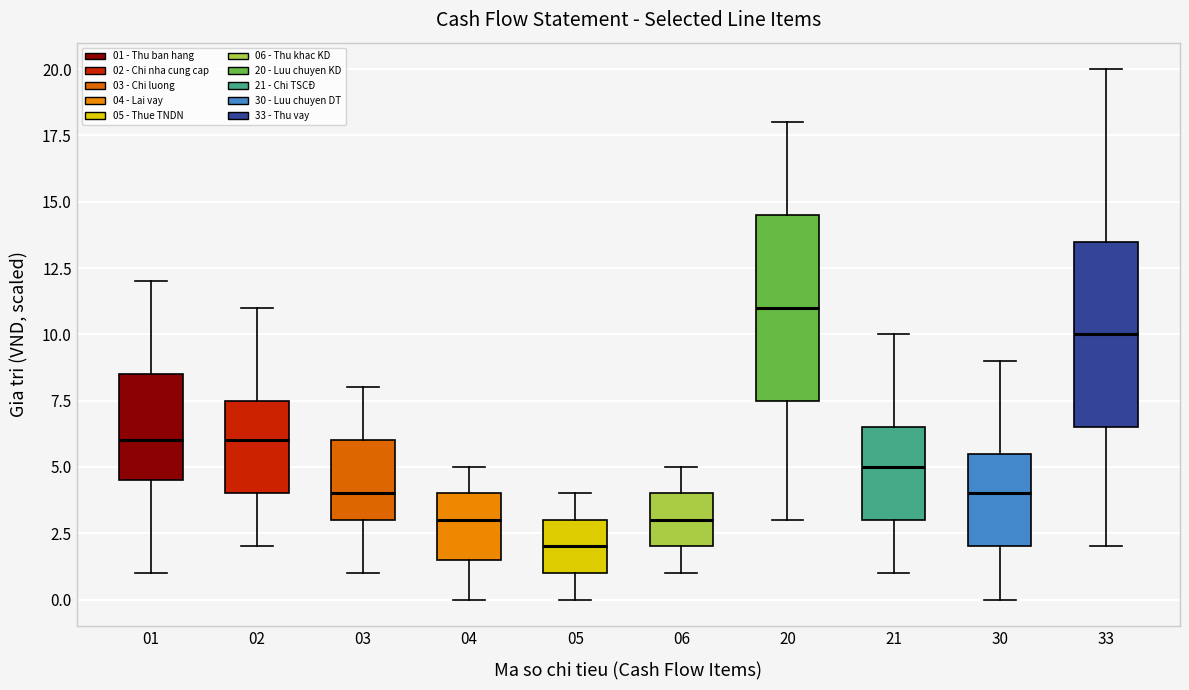

Reading left to right, transcribe this box plot: for each box, give where its median line is, the range the box spans, and where its two whiskers end, as read against the y-axis. The values are not printed on the chart, so give them approximately, as read against the axis.

01: median 6.0, box 4.5 to 8.5, whiskers 1.0 to 12.0
02: median 6.0, box 4.0 to 7.5, whiskers 2.0 to 11.0
03: median 4.0, box 3.0 to 6.0, whiskers 1.0 to 8.0
04: median 3.0, box 1.5 to 4.0, whiskers 0.0 to 5.0
05: median 2.0, box 1.0 to 3.0, whiskers 0.0 to 4.0
06: median 3.0, box 2.0 to 4.0, whiskers 1.0 to 5.0
20: median 11.0, box 7.5 to 14.5, whiskers 3.0 to 18.0
21: median 5.0, box 3.0 to 6.5, whiskers 1.0 to 10.0
30: median 4.0, box 2.0 to 5.5, whiskers 0.0 to 9.0
33: median 10.0, box 6.5 to 13.5, whiskers 2.0 to 20.0